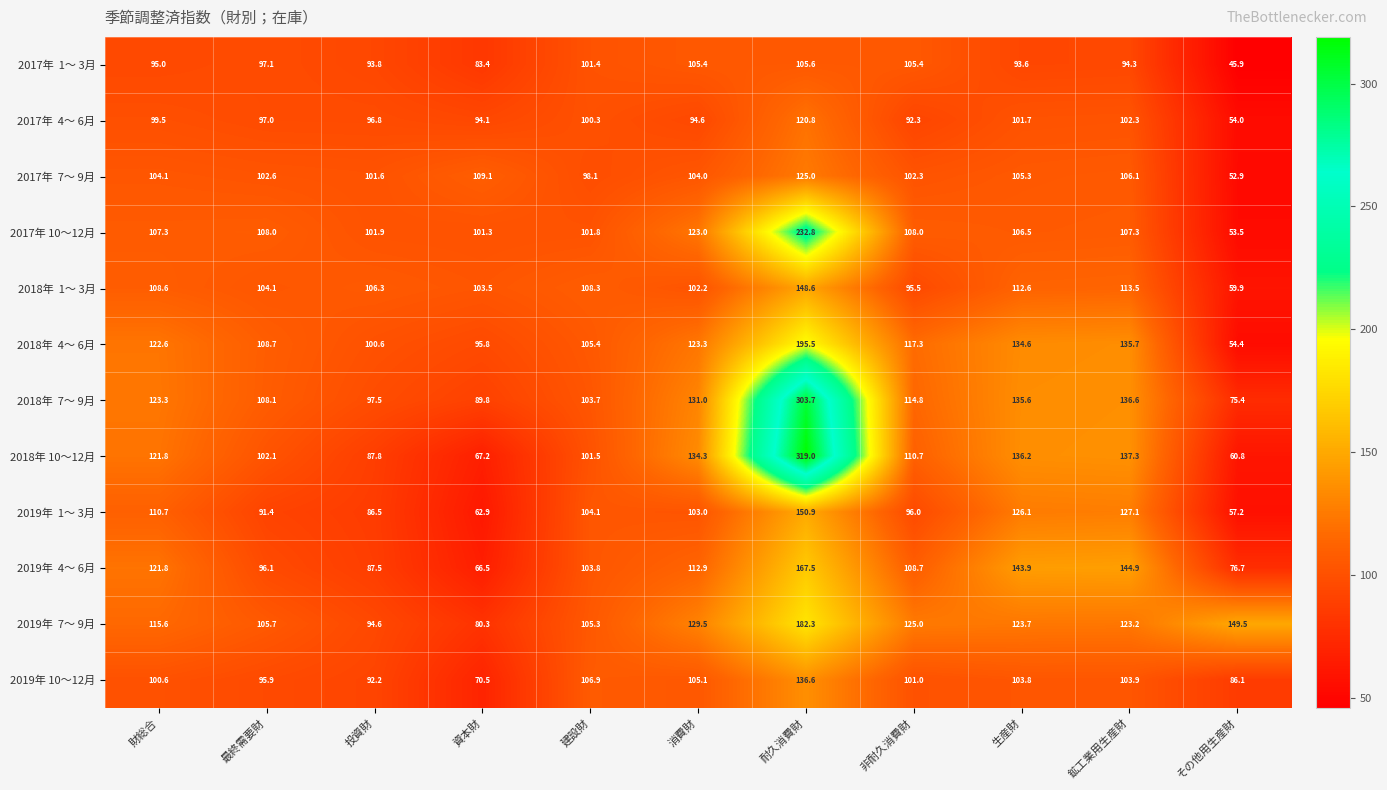

What is the total value across all series at 財総合?

1330.9